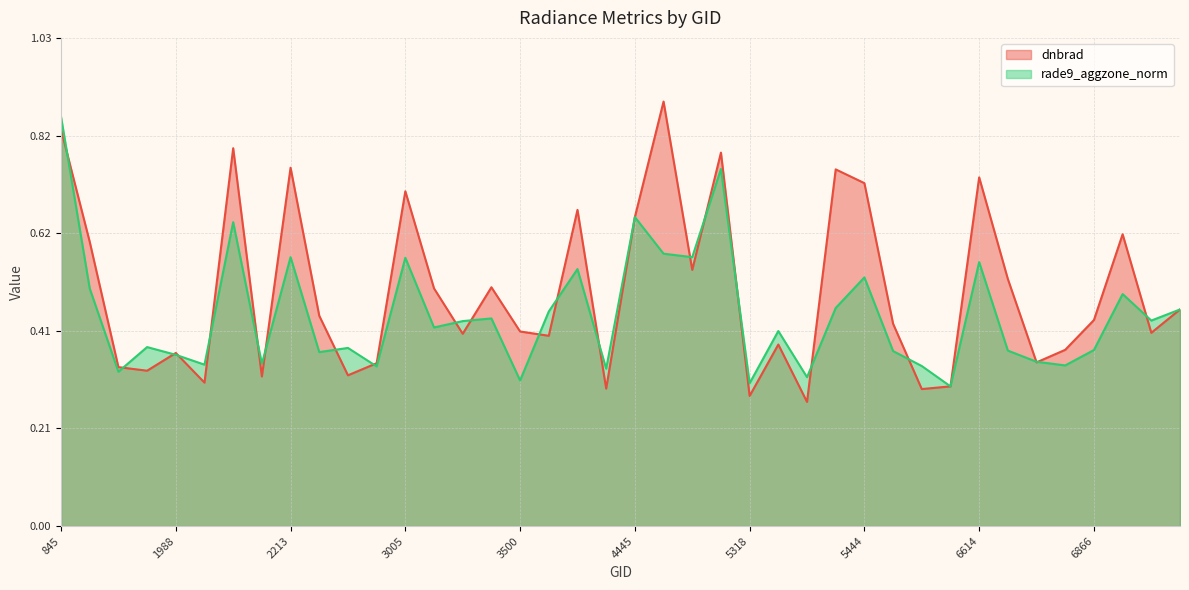

What is the total value across all series at 6614?

1.3